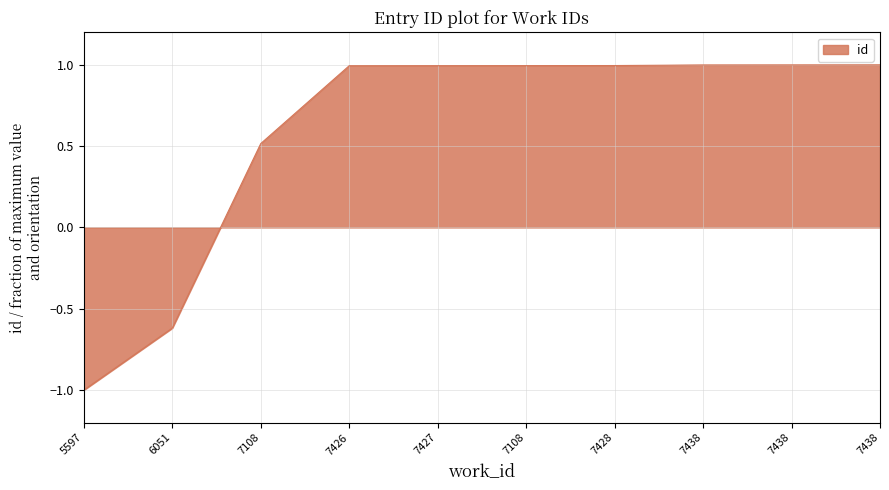

How many lines are shown in the chart?

1